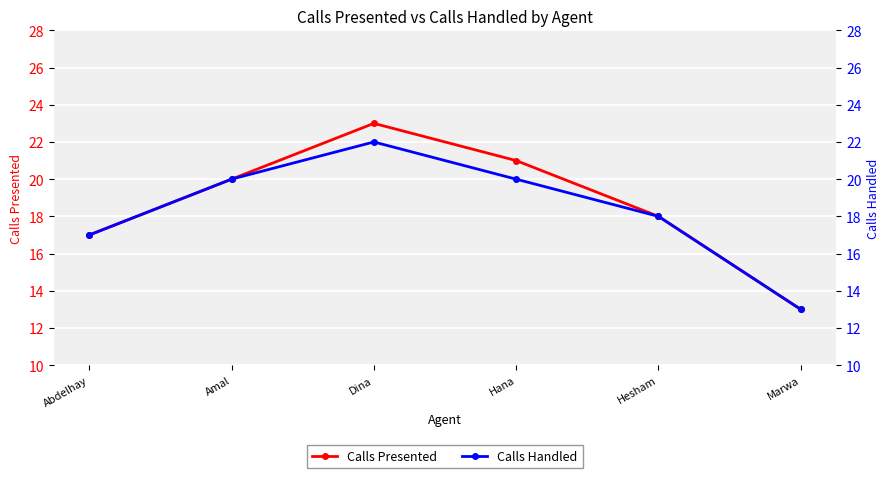

True or false: Calls Presented has a value of 23 at Dina.

True